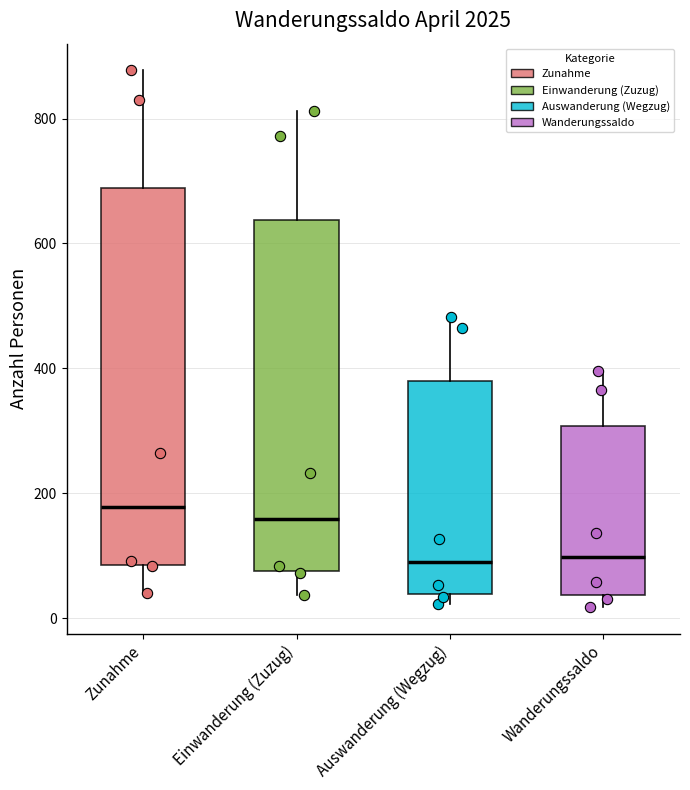

Where does the lower whisker of the box for Zunahme end on the y-axis? The values are not printed on the chart, so give them approximately, as read against the axis.

40